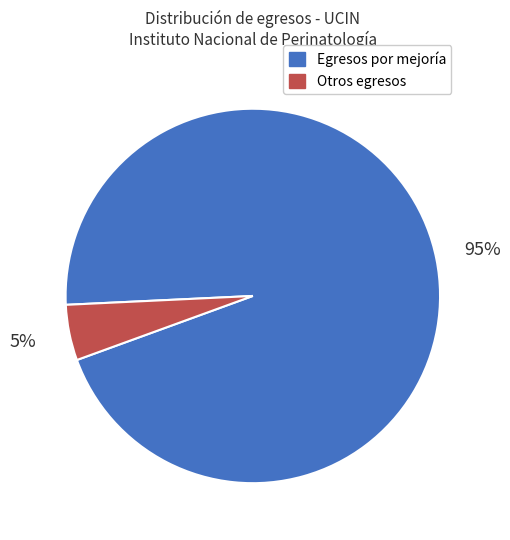

Is there a majority slice in this chart?

Yes